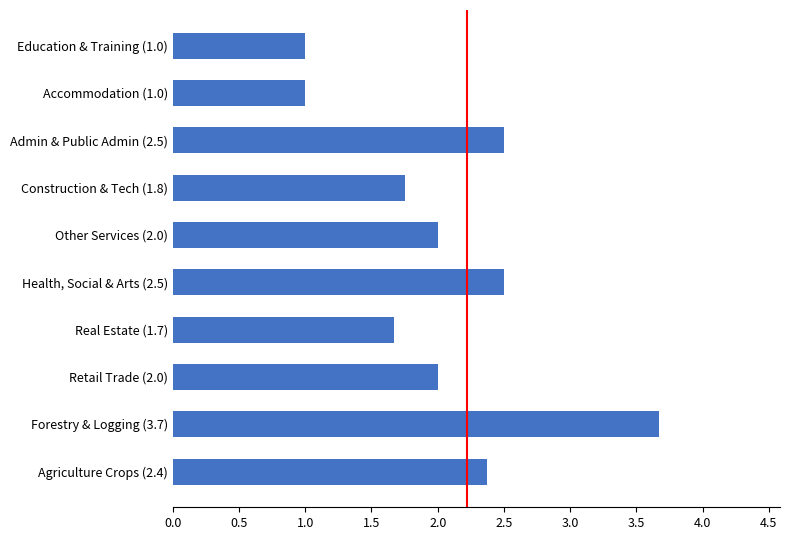

The value at Agriculture Crops (2.4) is 2.4. True or false?

True